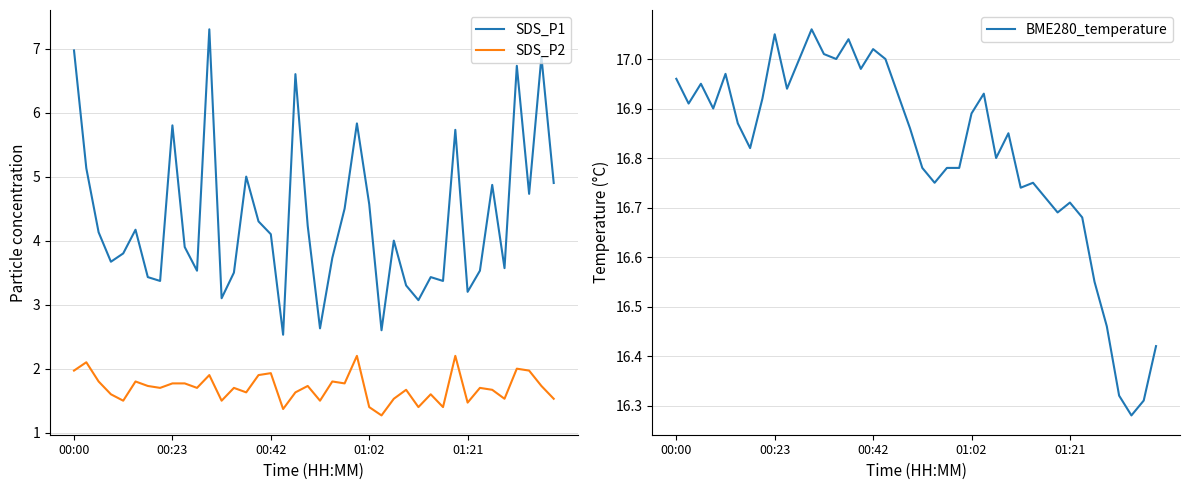

At how many categories does at least one series exceed 1?

40